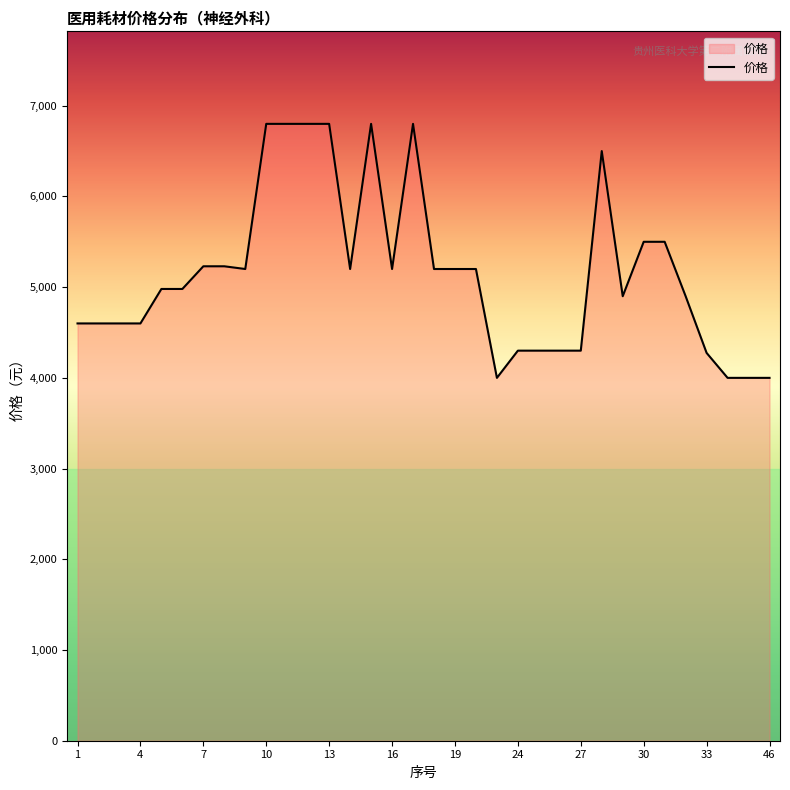

How many lines are shown in the chart?

1